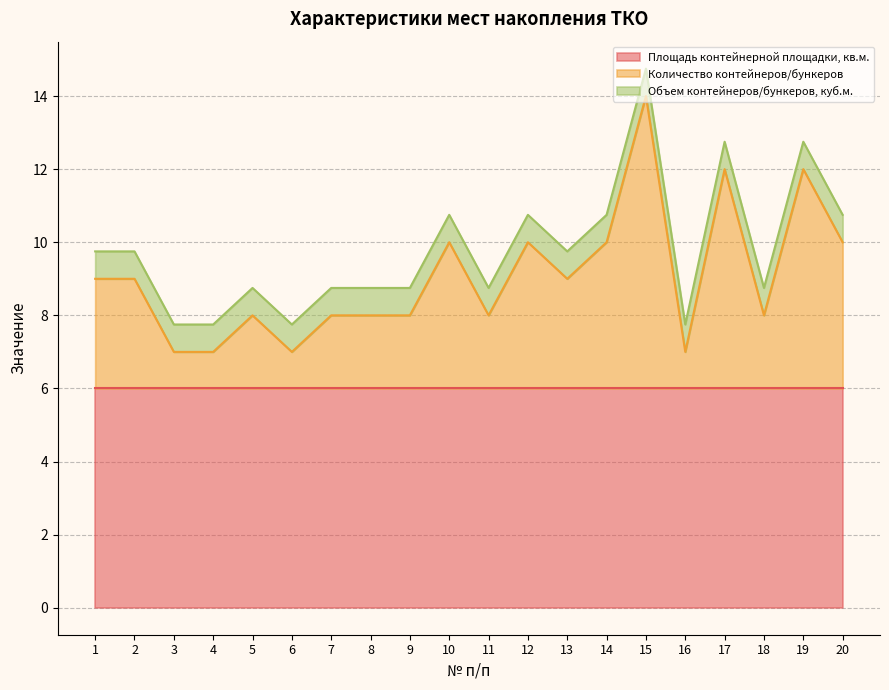

Which label corresponds to the smallest value in the chart?

1